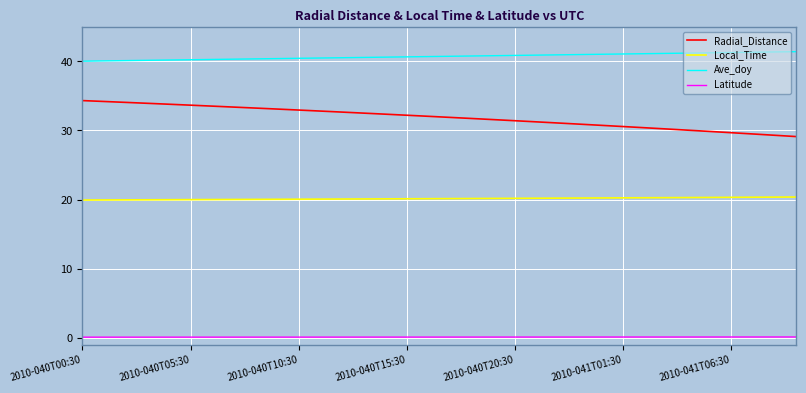

Which series has the largest range (max minus min)?

Radial_Distance